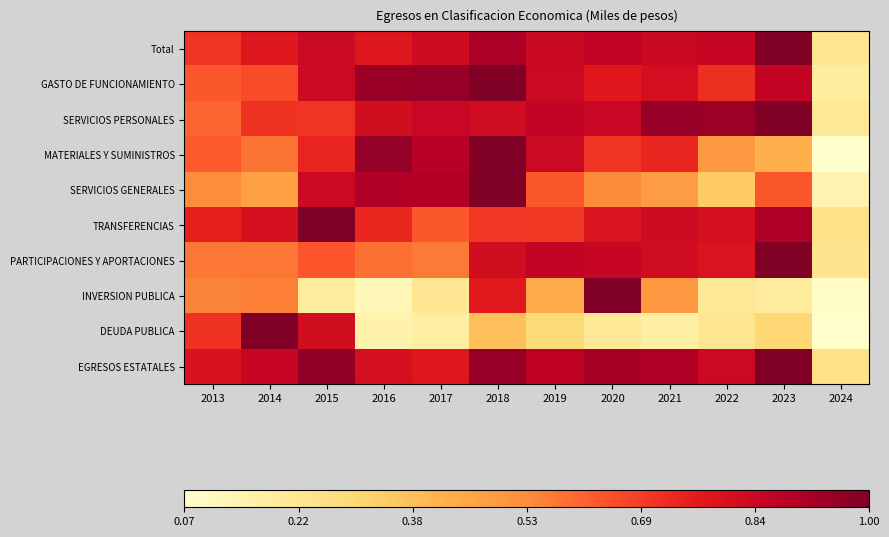

At which category does the chart reach its peak across all series?

2023